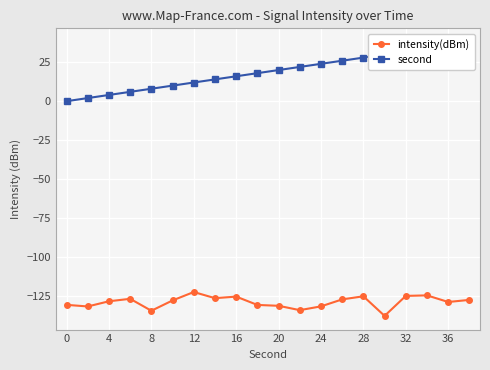

The intensity(dBm) series shows -71.1 at 32. True or false?

False